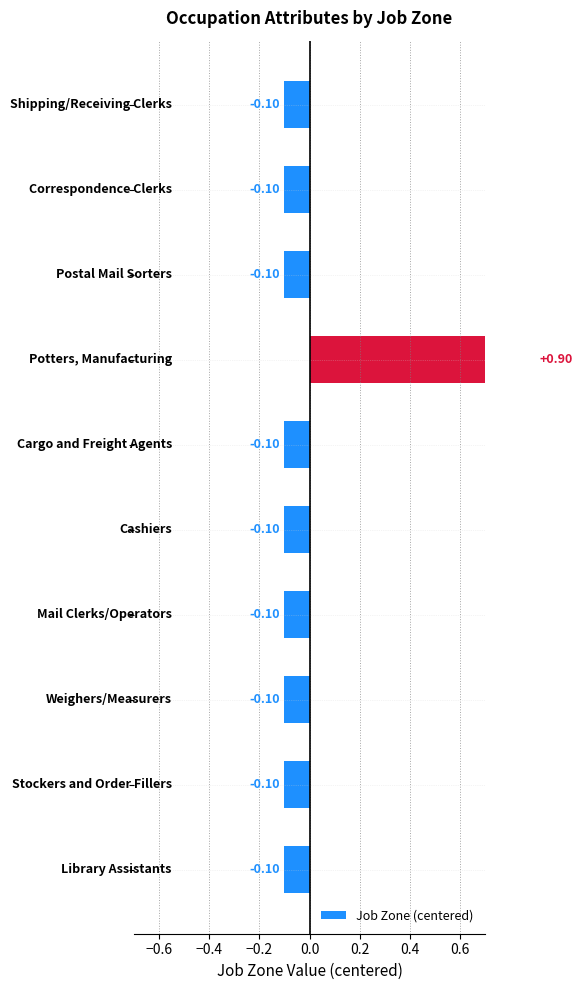

Reading left to right, what are all the values shown in this chart?

-0.1	-0.1	-0.1	0.9	-0.1	-0.1	-0.1	-0.1	-0.1	-0.1